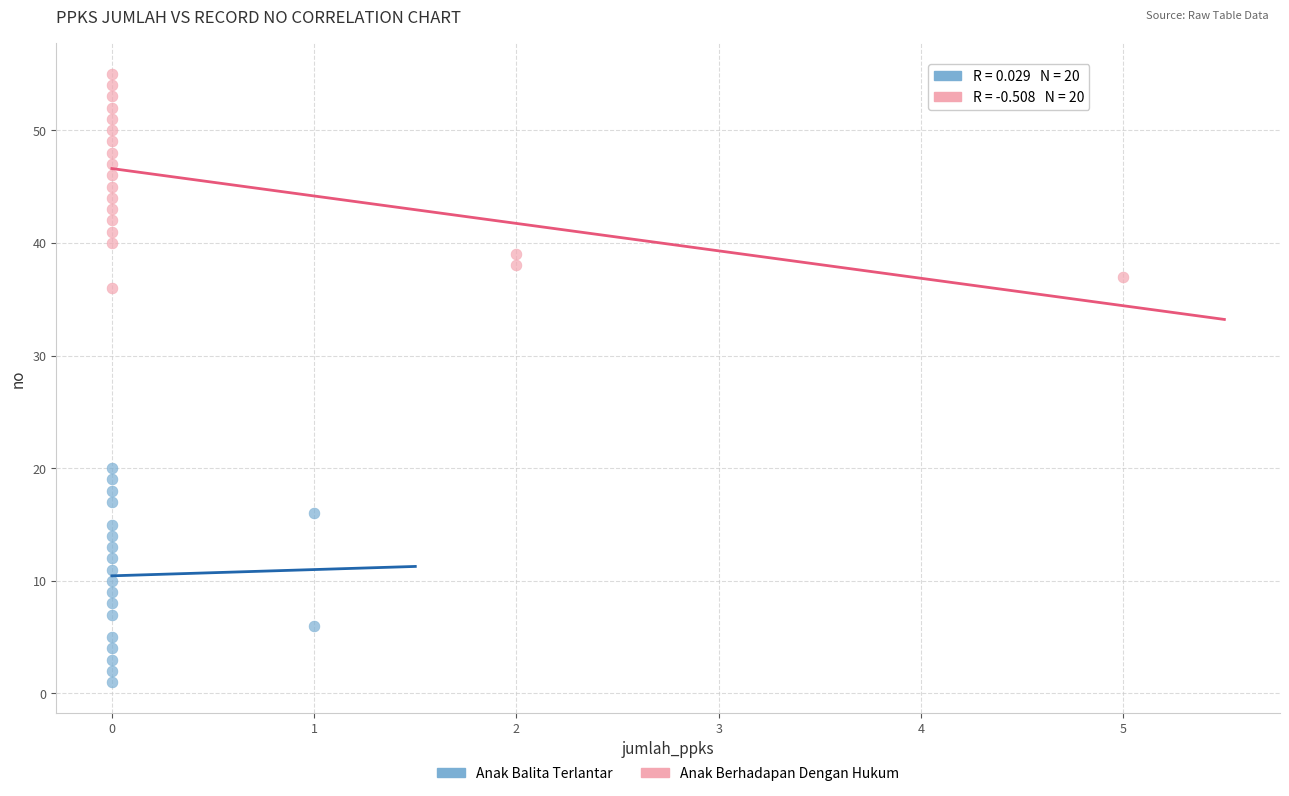

Which series reaches the maximum Y coordinate?

Anak Berhadapan Dengan Hukum